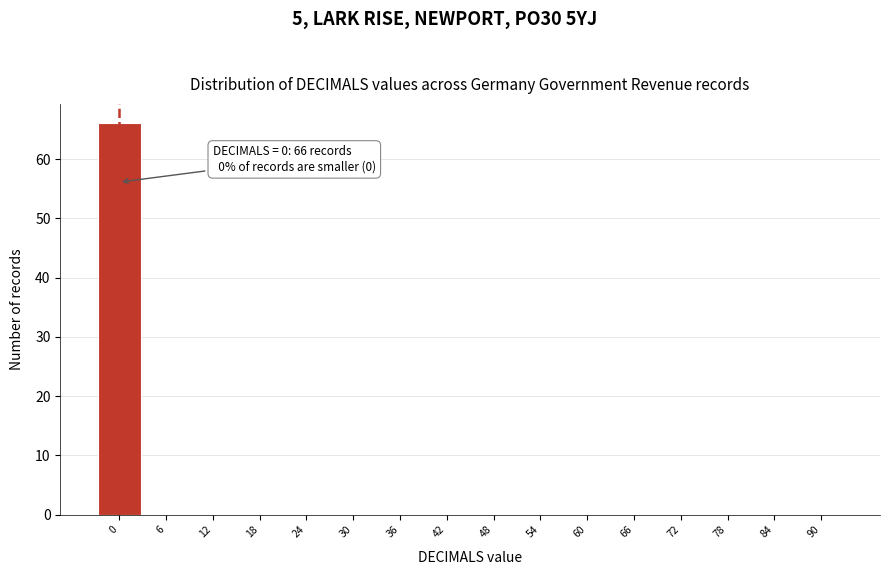

Reading left to right, what are all the values shown in this chart?

0=66	6=0	12=0	18=0	24=0	30=0	36=0	42=0	48=0	54=0	60=0	66=0	72=0	78=0	84=0	90=0